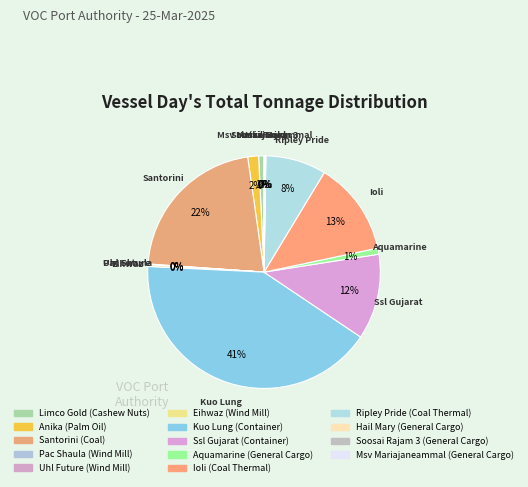

Which has a higher value, Aquamarine (General Cargo) or Ioli (Coal Thermal)?

Ioli (Coal Thermal)